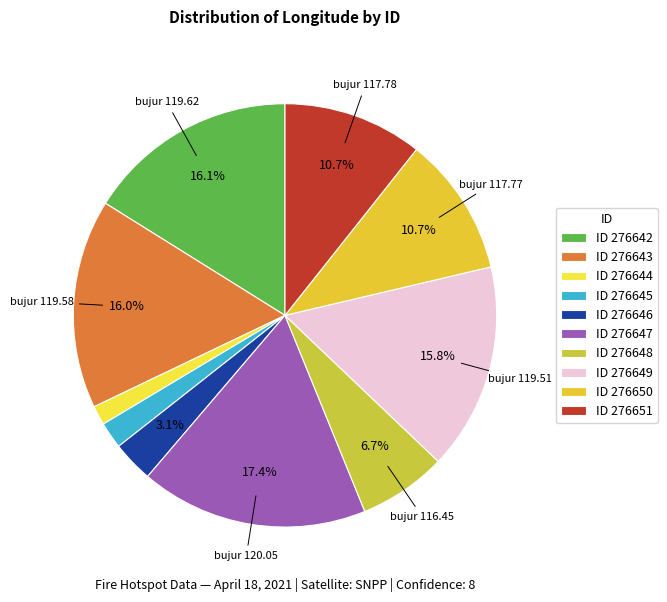

Which slice is the smallest?

ID 276644